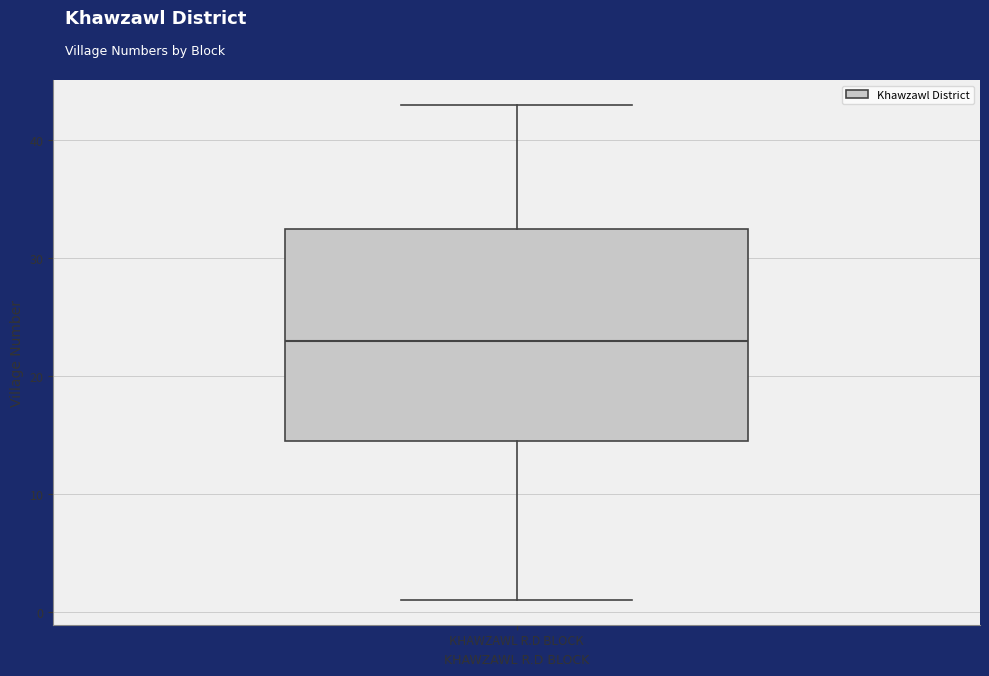

Transcribe this box plot: give where the median line is, the range the box spans, and where the two whiskers end, as read against the y-axis. The values are not printed on the chart, so give them approximately, as read against the axis.

median 23, box 15 to 33, whiskers 1 to 43